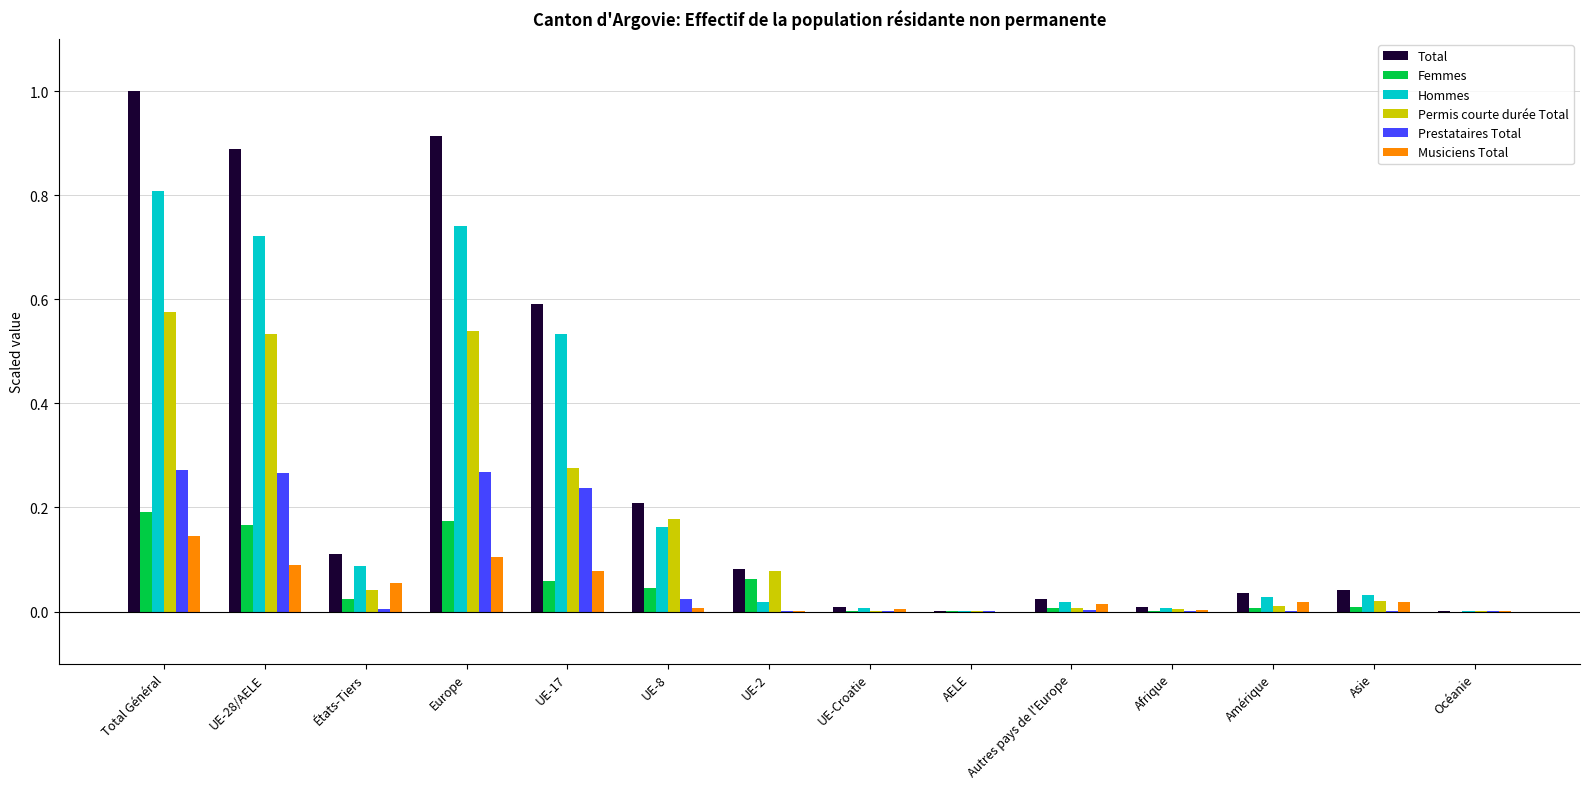

The value of Hommes at Europe is 1.2. True or false?

False